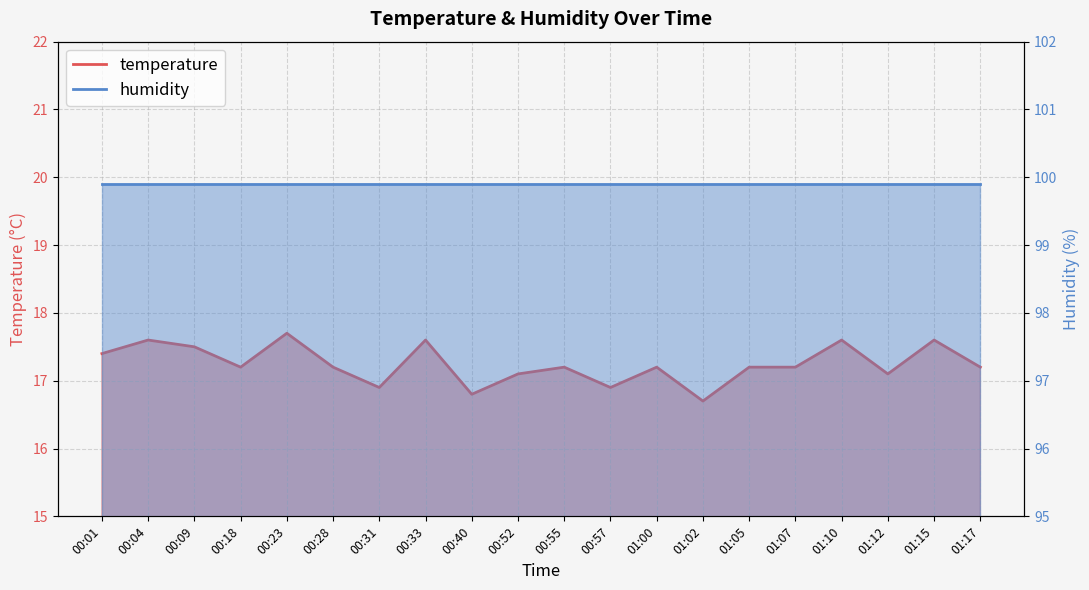

How many points are higher than both their immediate neighbors (excluding endpoints)?

7